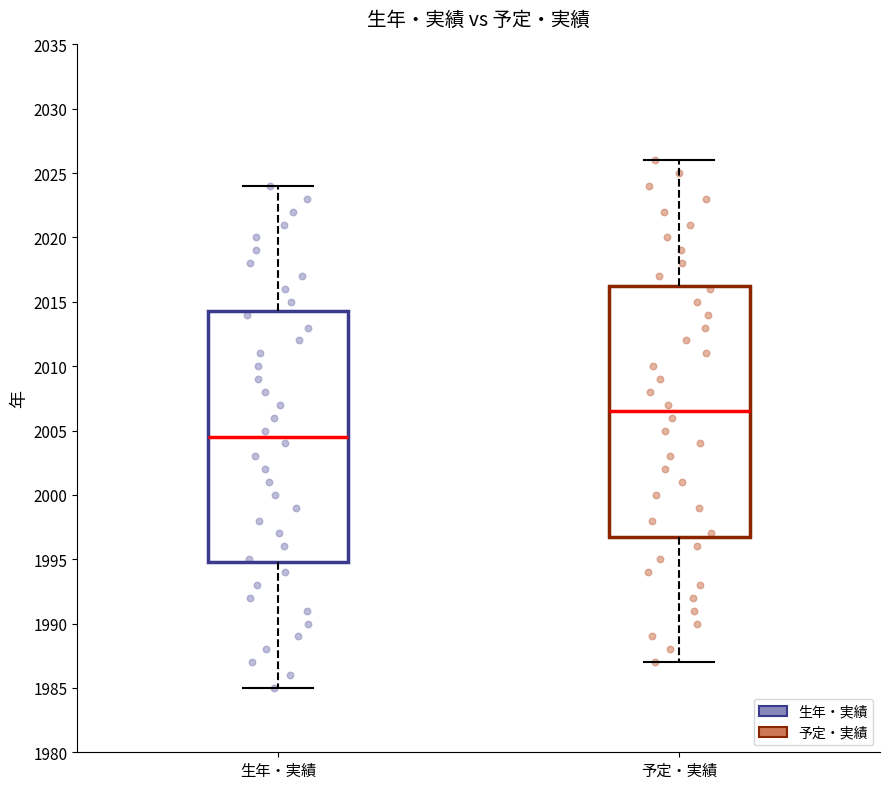

Reading left to right, transcribe this box plot: for each box, give where its median line is, the range the box spans, and where its two whiskers end, as read against the y-axis. The values are not printed on the chart, so give them approximately, as read against the axis.

生年・実績: median 2004.5, box 1995.0 to 2014.5, whiskers 1985.0 to 2024.0
予定・実績: median 2006.5, box 1997.0 to 2016.5, whiskers 1987.0 to 2026.0